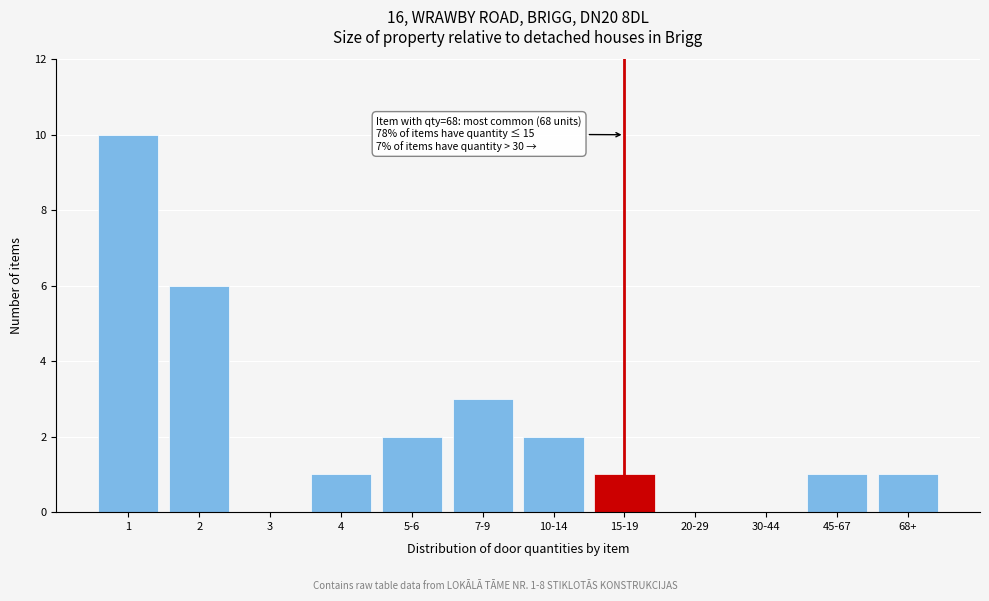

Reading right to left, transcribe all the data shown in this chart.

68+=1	45-67=1	30-44=0	20-29=0	15-19=1	10-14=2	7-9=3	5-6=2	4=1	3=0	2=6	1=10